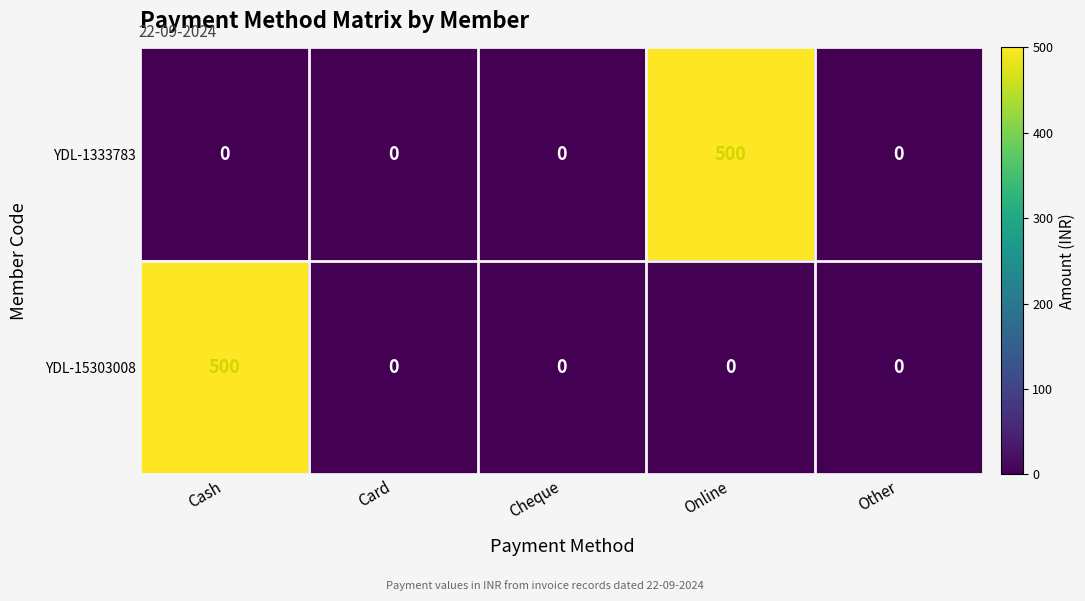

Reading left to right, list all the values displayed in this chart.

YDL-1333783: Cash=0	Card=0	Cheque=0	Online=500	Other=0
YDL-15303008: Cash=500	Card=0	Cheque=0	Online=0	Other=0